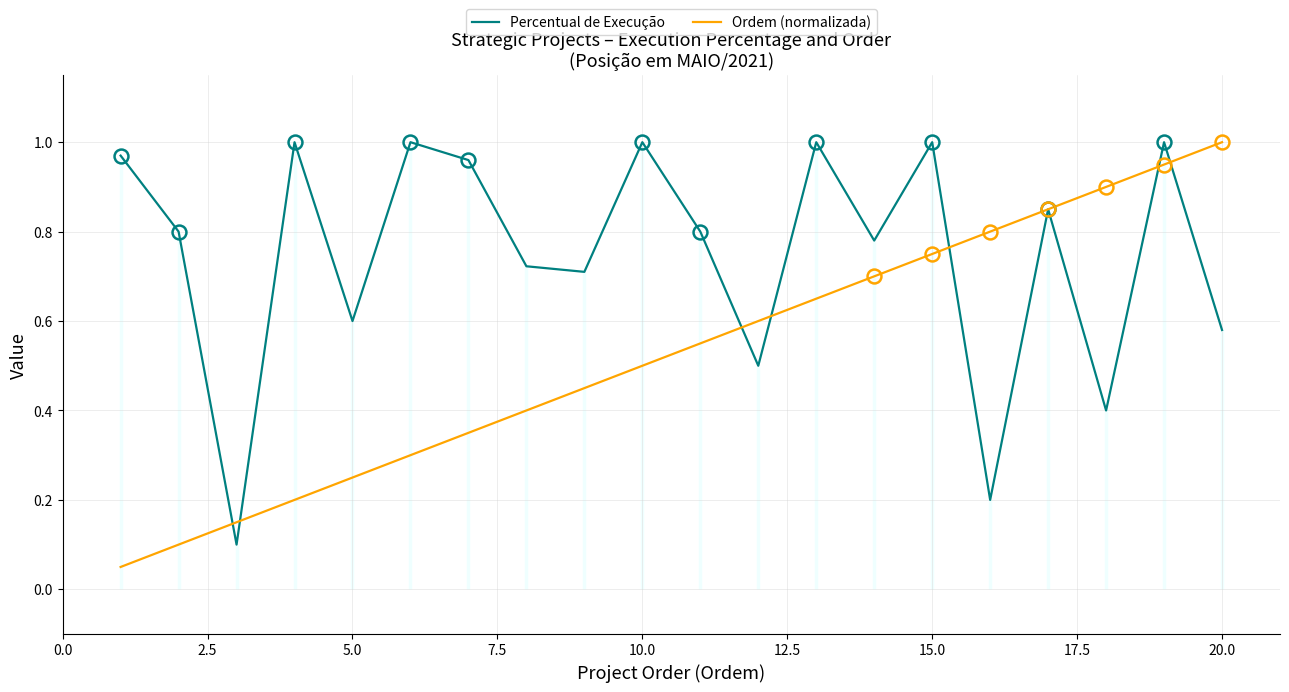

Rank the series by their average value, from highest to lowest.

Percentual de Execução, Ordem (normalizada)